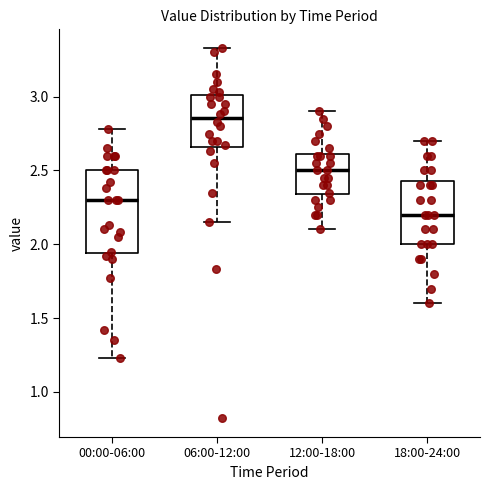

Which box is the tallest, from its lower edge to its upper edge?

00:00-06:00